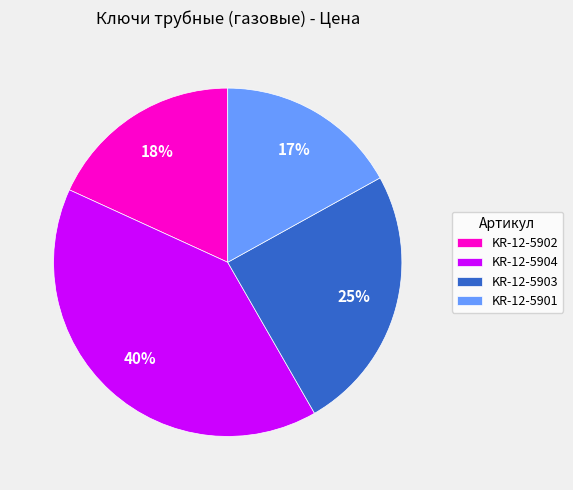

To the nearest percent, what is the difference between the KR-12-5901 and KR-12-5902 slice percentages?

1%